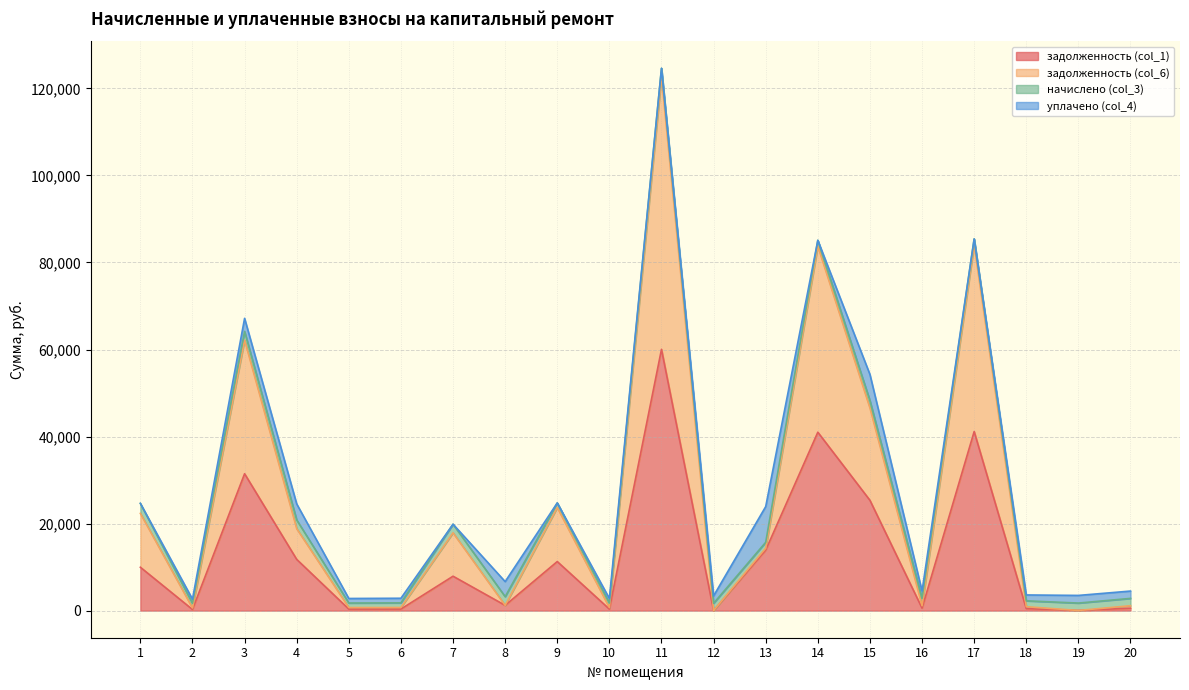

What is the value of the задолженность (col_1) point at the 13th from the left?

13896.0